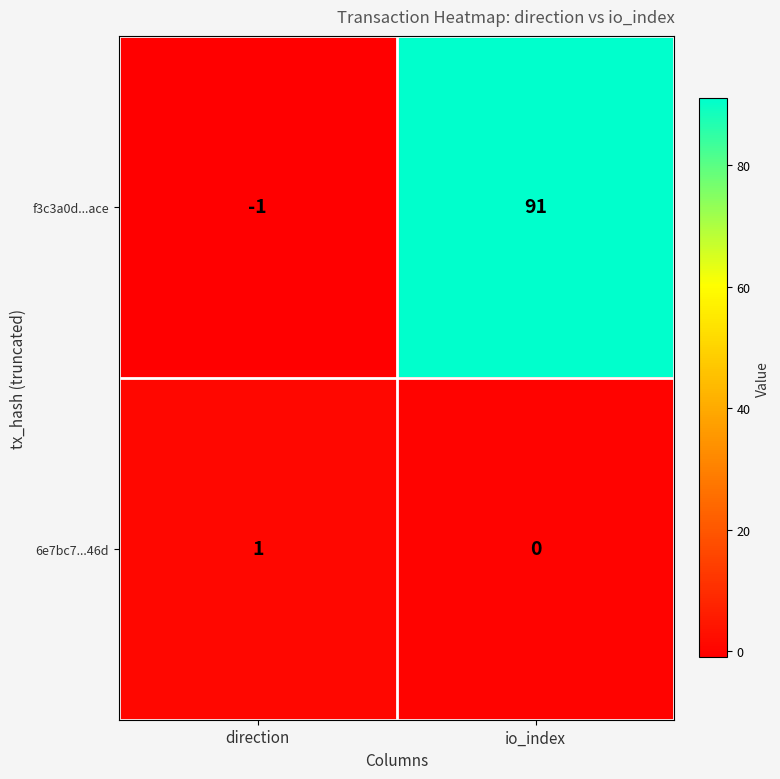

What is the difference between the f3c3a0d...ace values at io_index and direction?

92